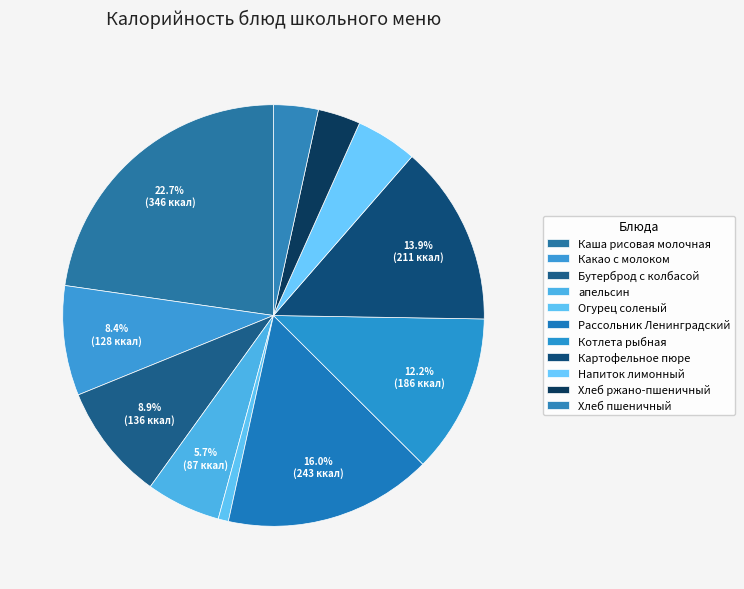

What percentage do Картофельное пюре and Огурец соленый together represent?

14.6%